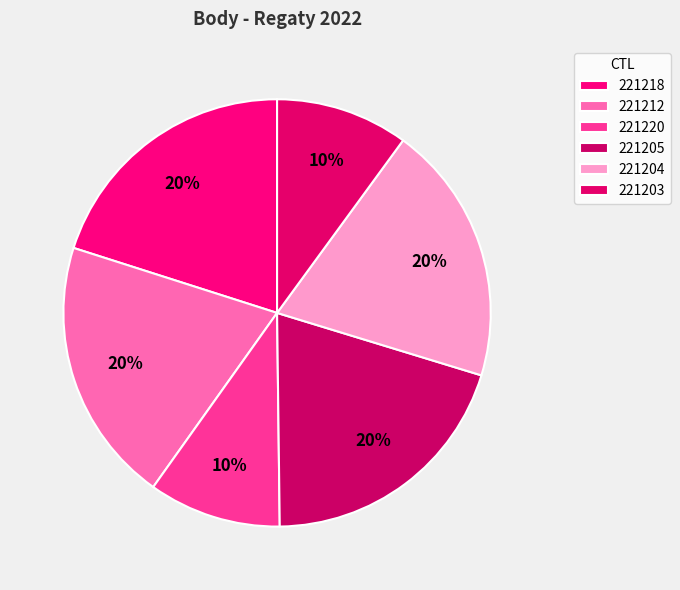

Count the number of slices in the pie.

6